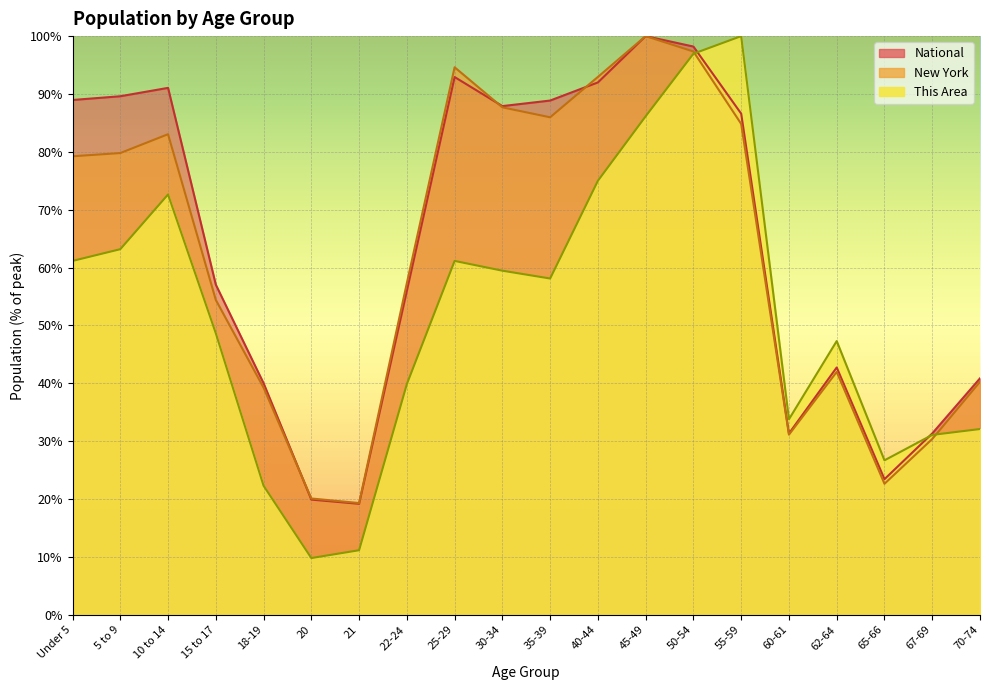

True or false: This Area has a value of 63.2 at 5 to 9.

True